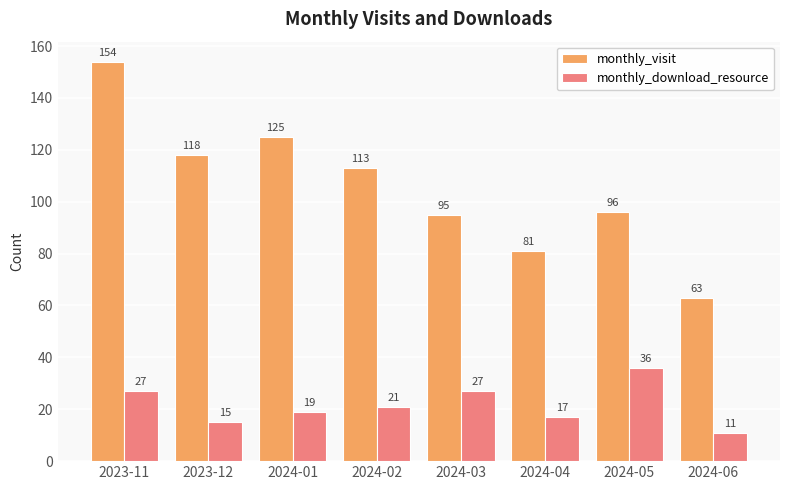

Rank the categories by monthly_visit value from lowest to highest.

2024-06, 2024-04, 2024-03, 2024-05, 2024-02, 2023-12, 2024-01, 2023-11